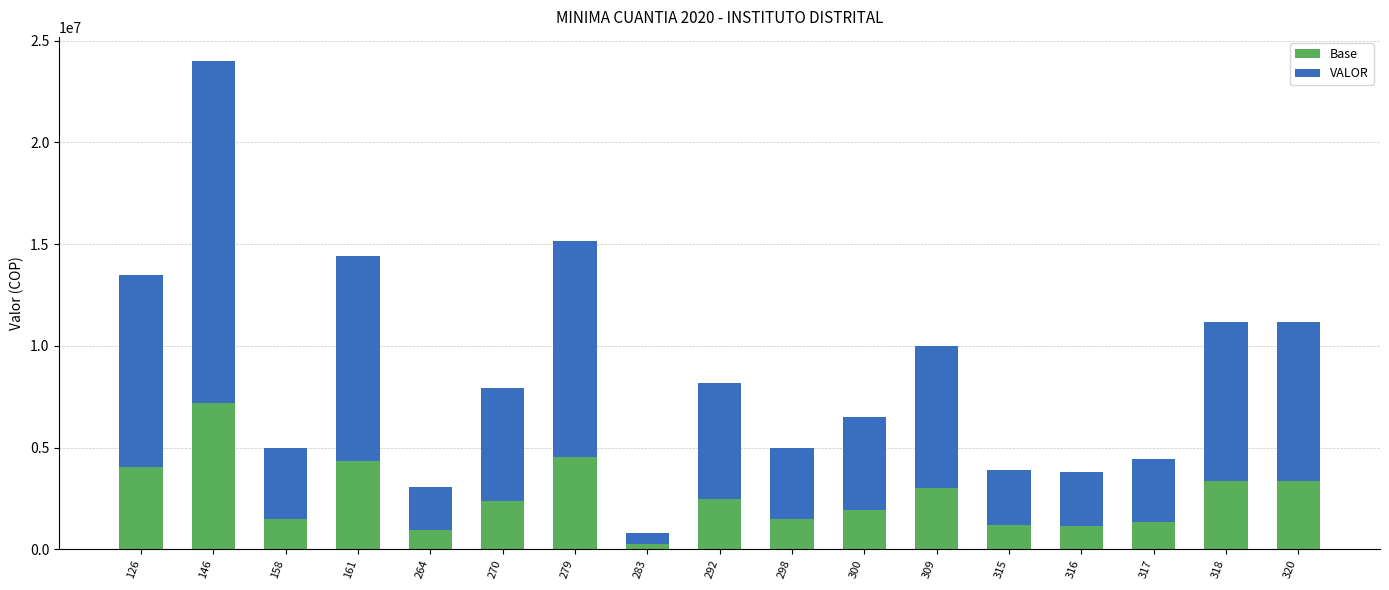

What is the sum of the Base values at 158 and 292?

3957300.0